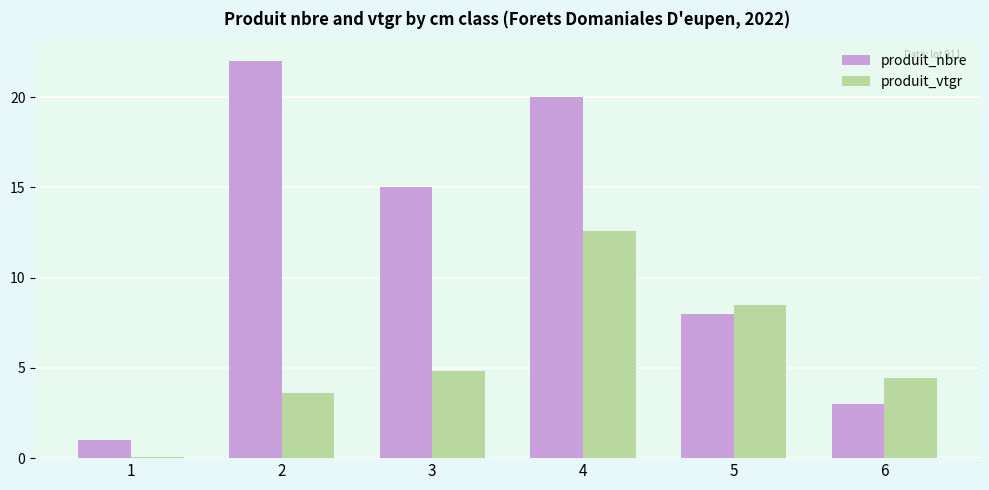

Reading left to right, list all the values displayed in this chart.

produit_nbre: 1=1.0	2=22.0	3=15.0	4=20.0	5=8.0	6=3.0
produit_vtgr: 1=0.1	2=3.6	3=4.8	4=12.6	5=8.5	6=4.5